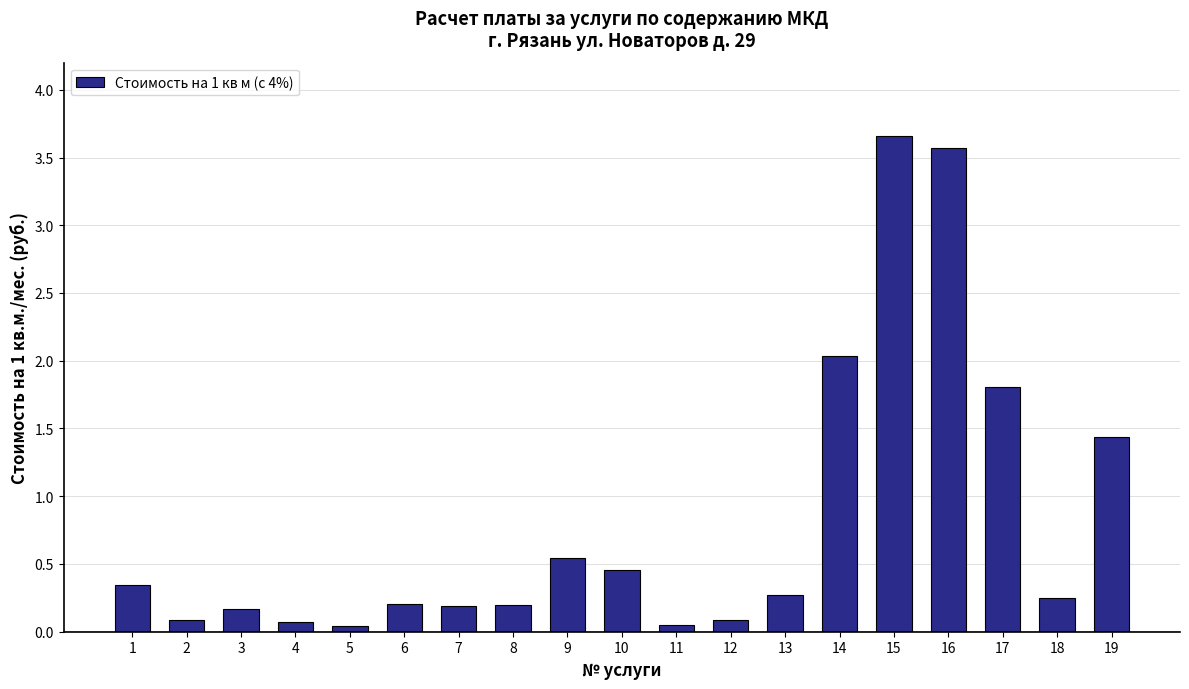

The value at 1 is 0.3. True or false?

True